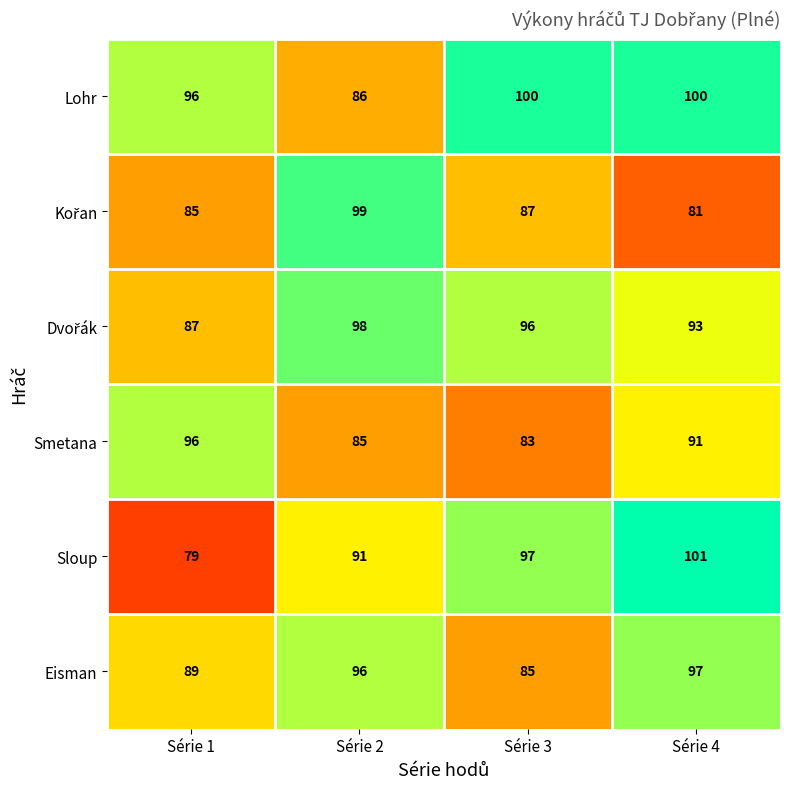

The Eisman series shows 96 at Série 2. True or false?

True